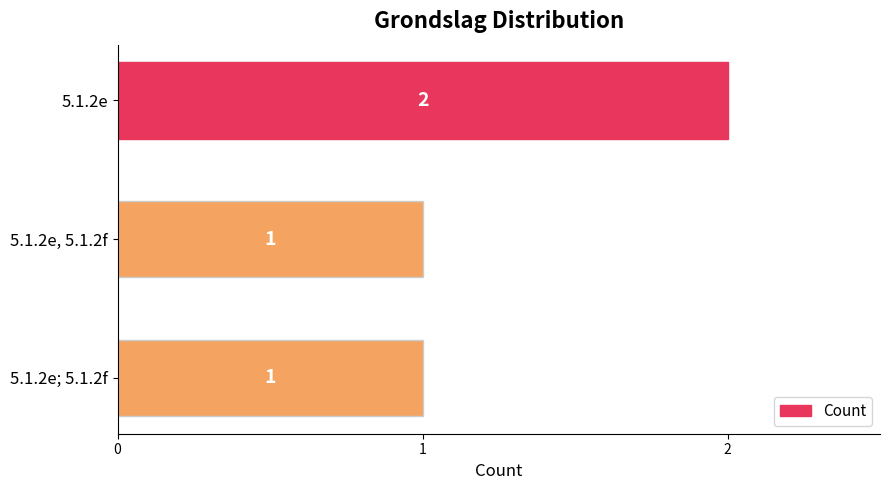

What is the label of the 3rd bar from the top?

5.1.2e; 5.1.2f